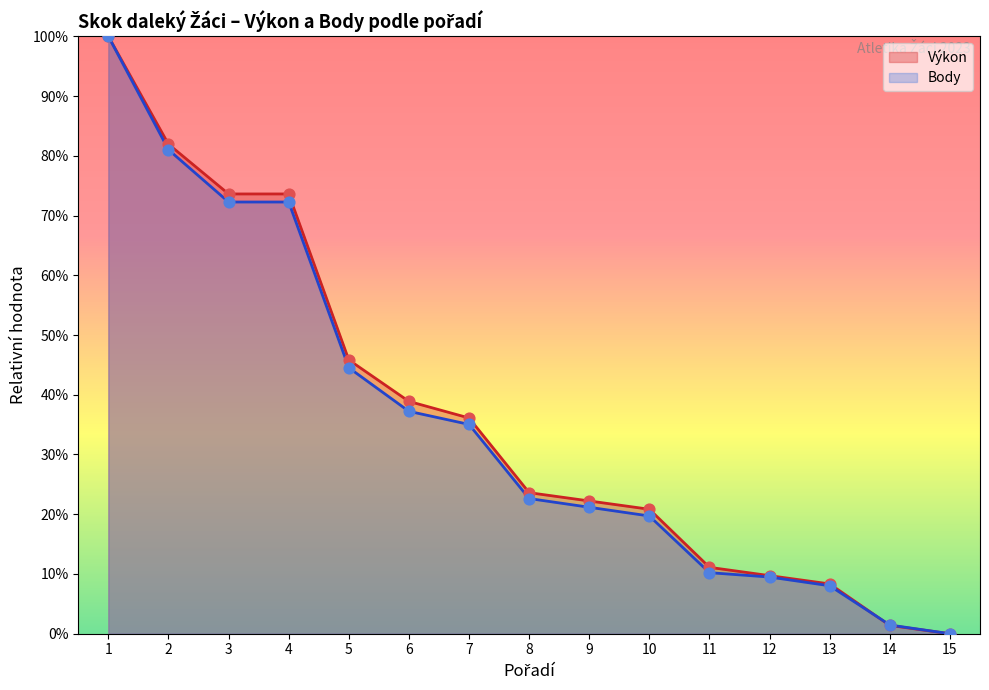

Which series contains the lowest Y value?

Výkon